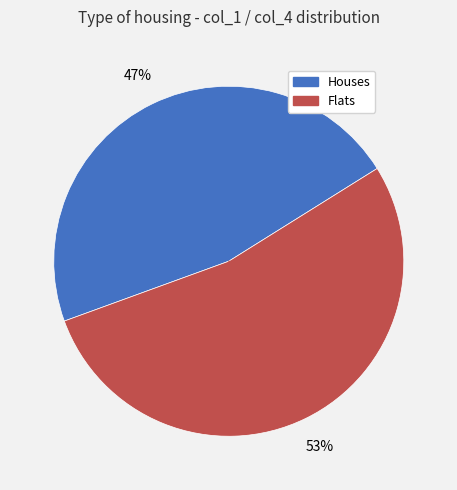

To the nearest percent, what is the average slice percentage?

50%